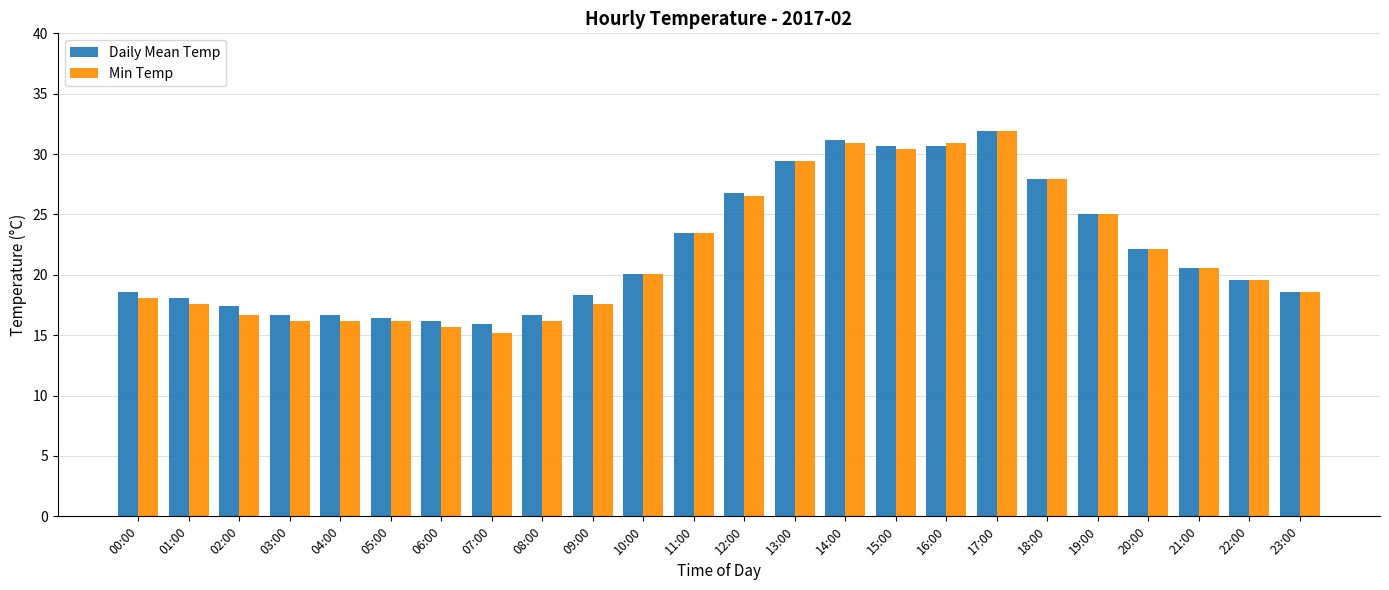

What position from the left is 20:00?

21